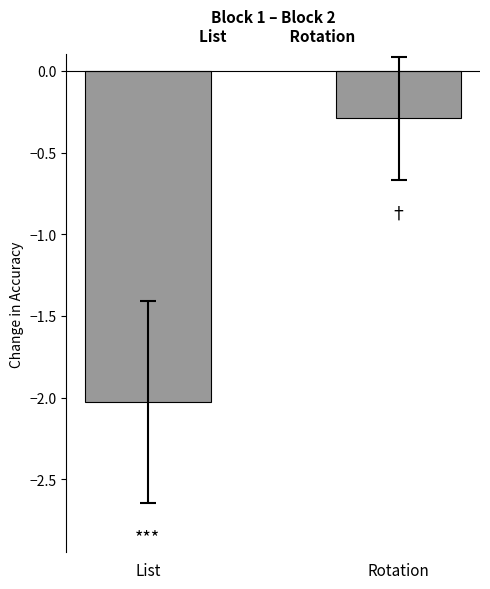

What is the difference between the values at List and Rotation?

1.7